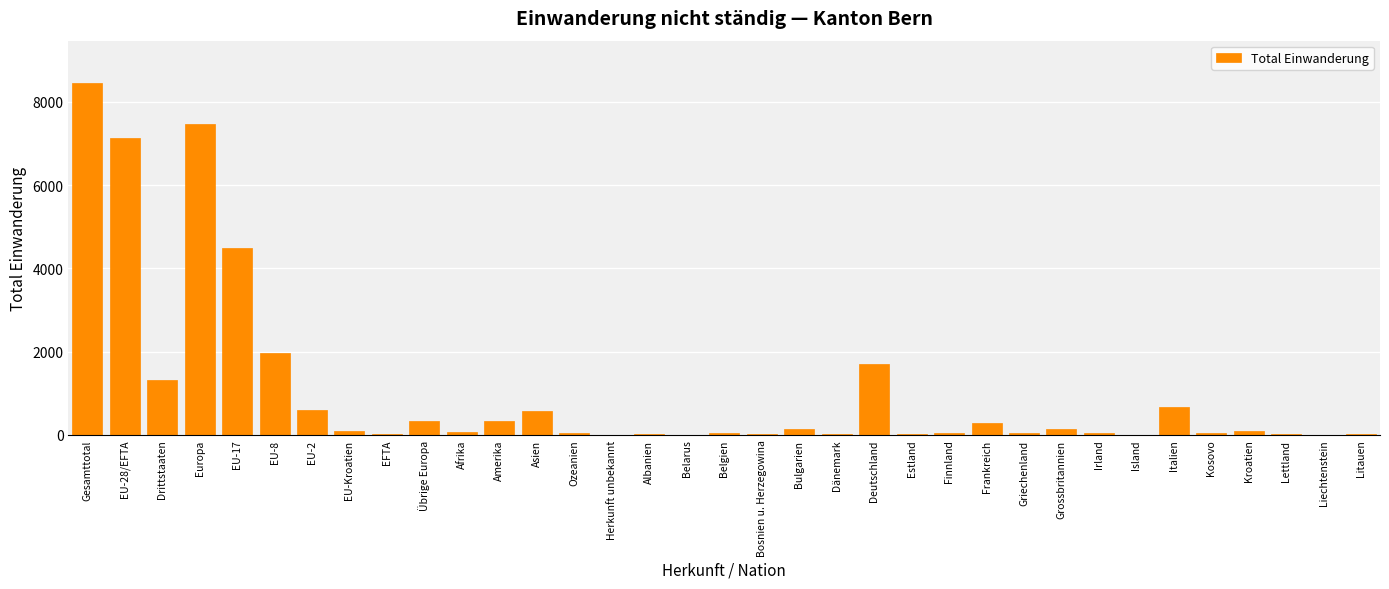

At which category does the chart reach its peak across all series?

Gesamttotal